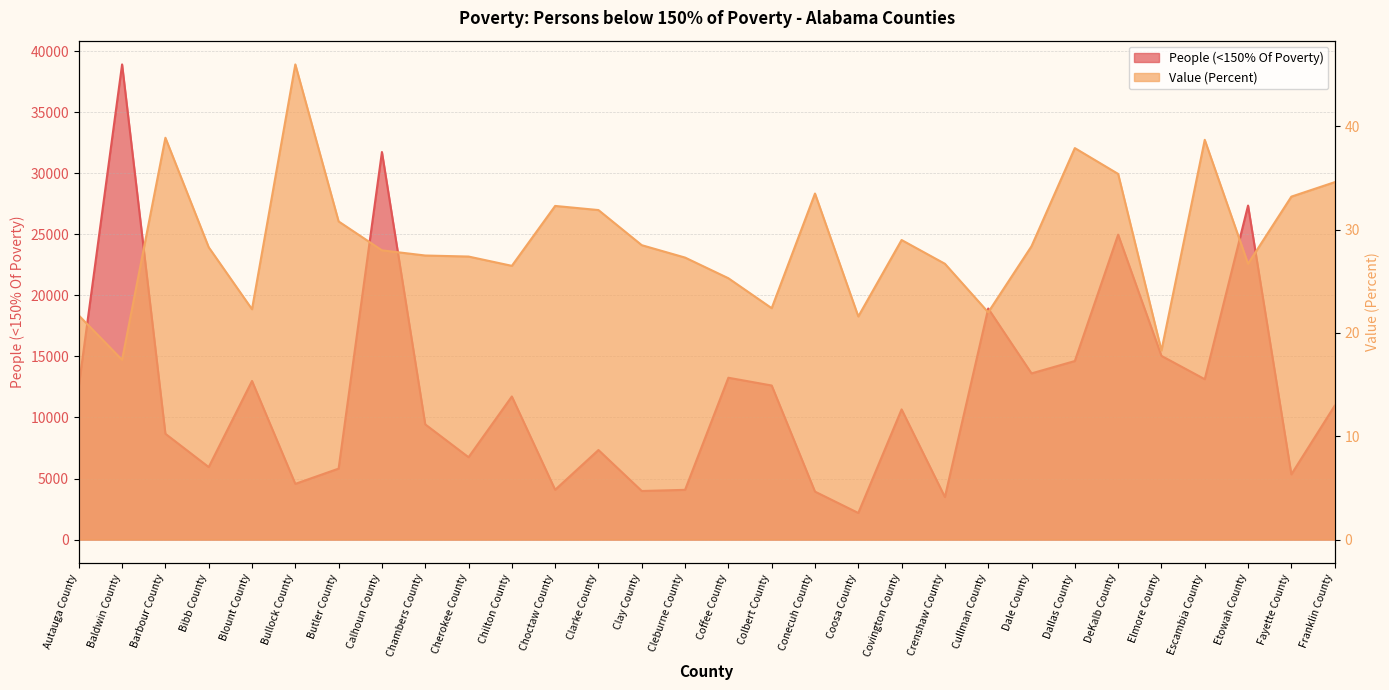

What are all the series names shown in the legend?

People (<150% Of Poverty), Value (Percent)